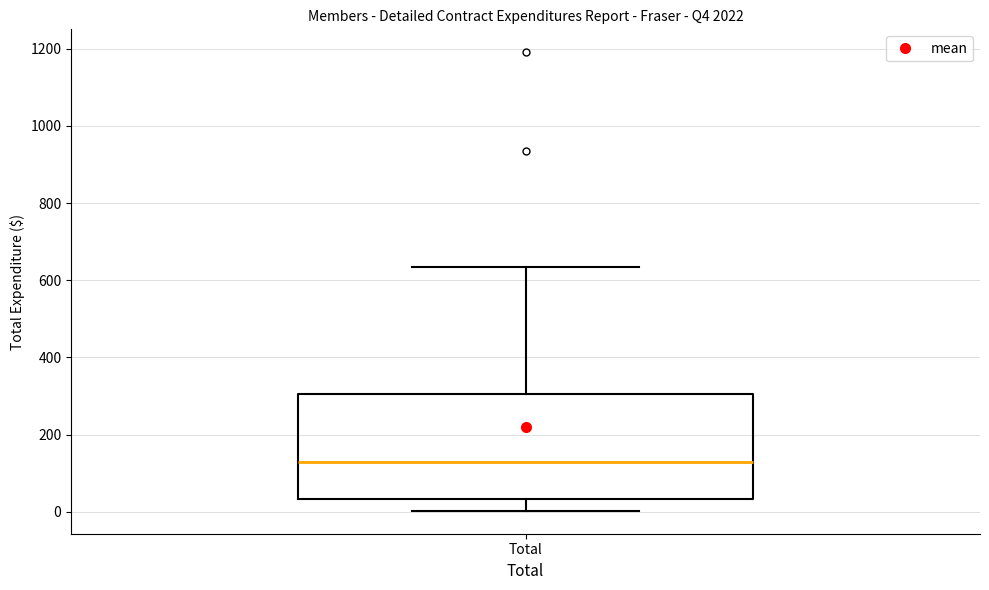

Read this box plot against the y-axis: the position of the median line, the range covered by the box, and the ends of both whiskers. The values are not printed on the chart, so give them approximately, as read against the axis.

median 120, box 40 to 300, whiskers 0 to 640